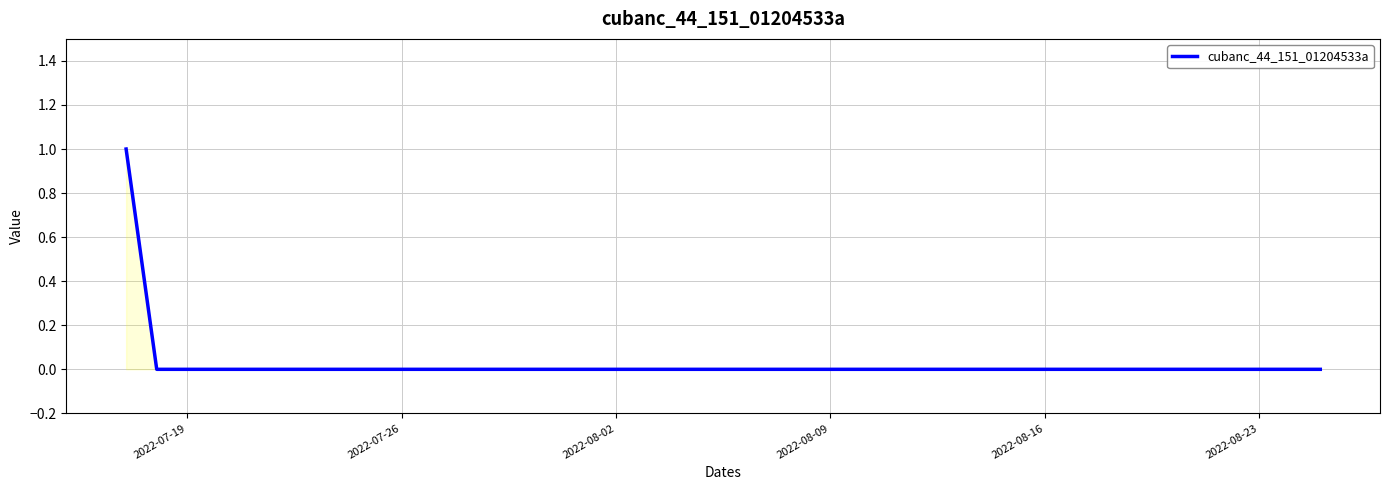

True or false: the data shows 0 at 2022-08-09.

True